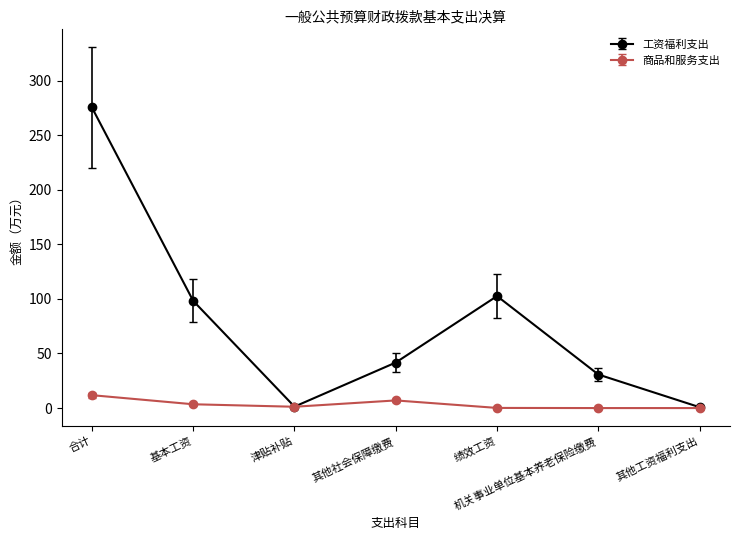

What is the spread (max minus min) of values at 绩效工资?

102.5